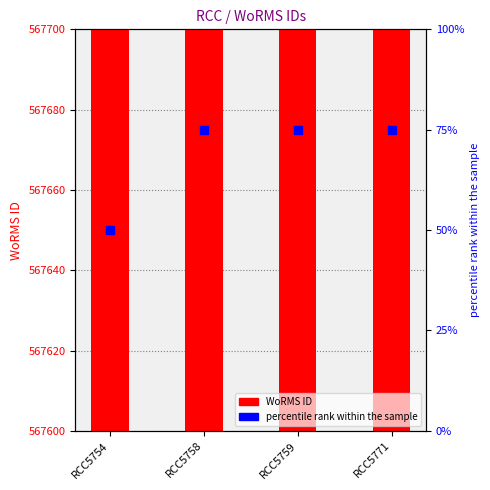

Which series reaches the minimum Y coordinate?

percentile rank within the sample